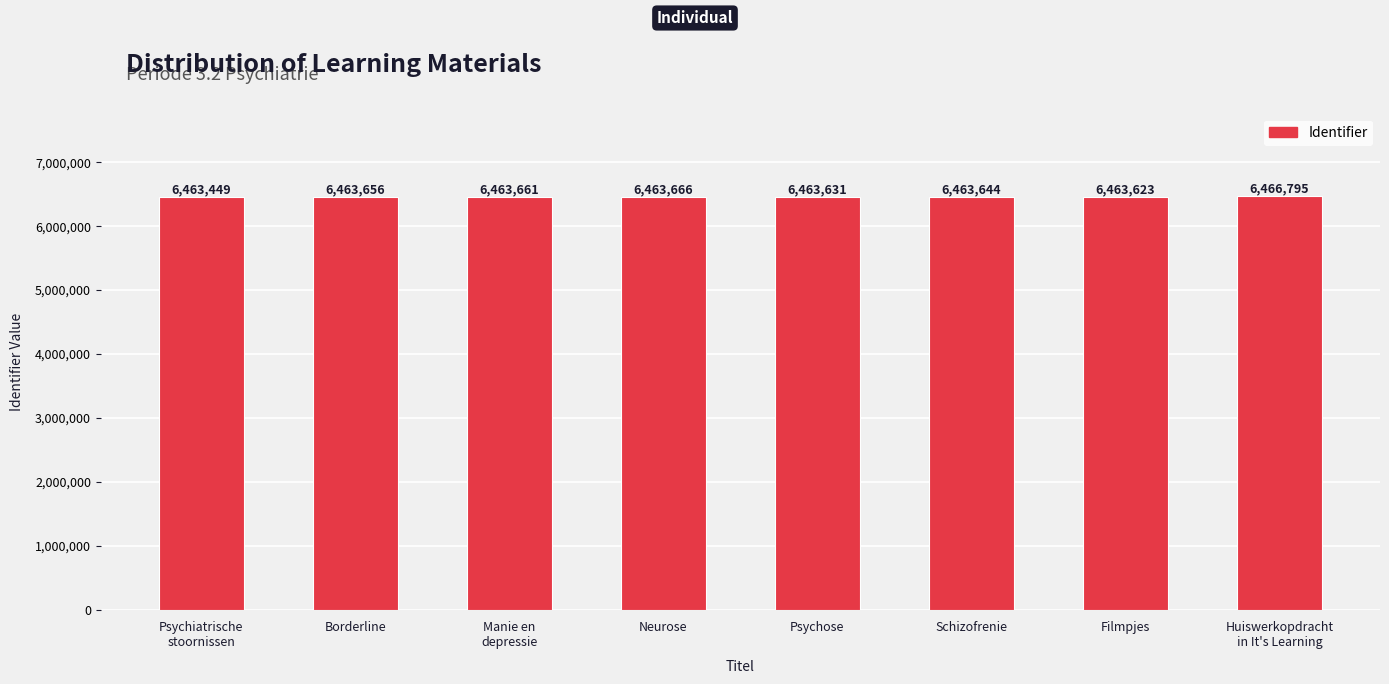

What is the maximum value shown in the chart?

6466795